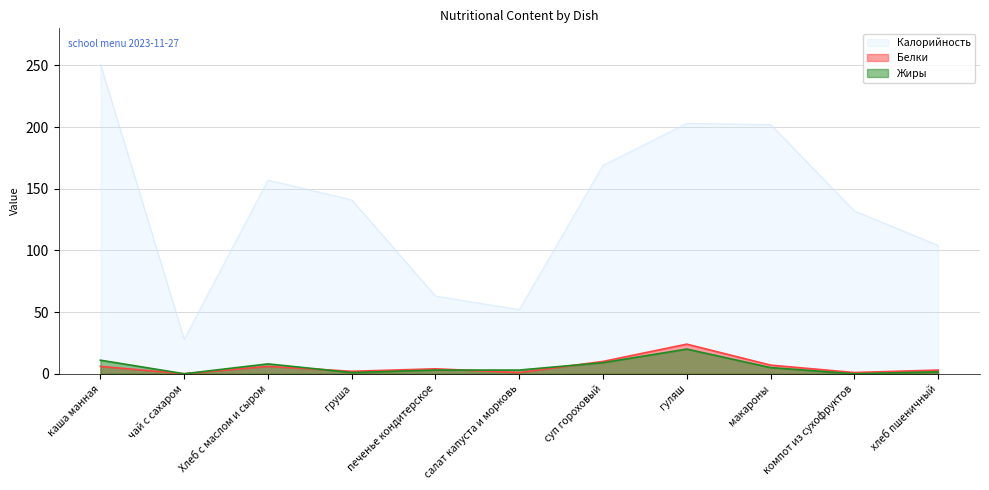

What are all the series names shown in the legend?

Калорийность, Белки, Жиры